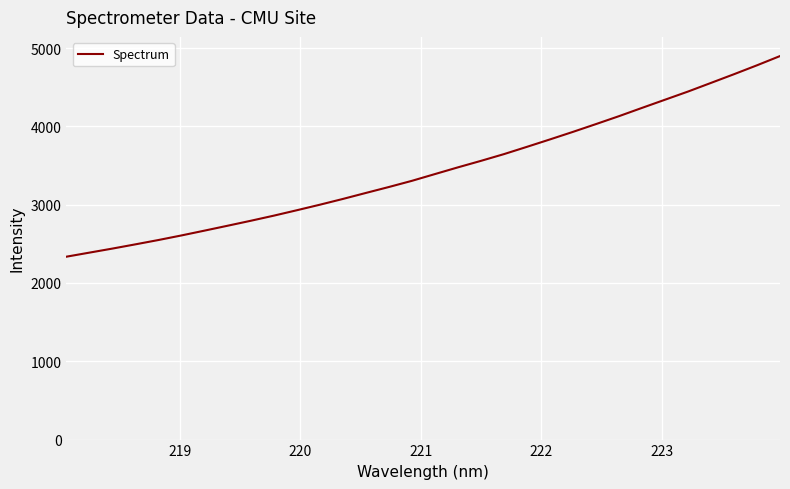

What is the greatest value displayed?

4897.5